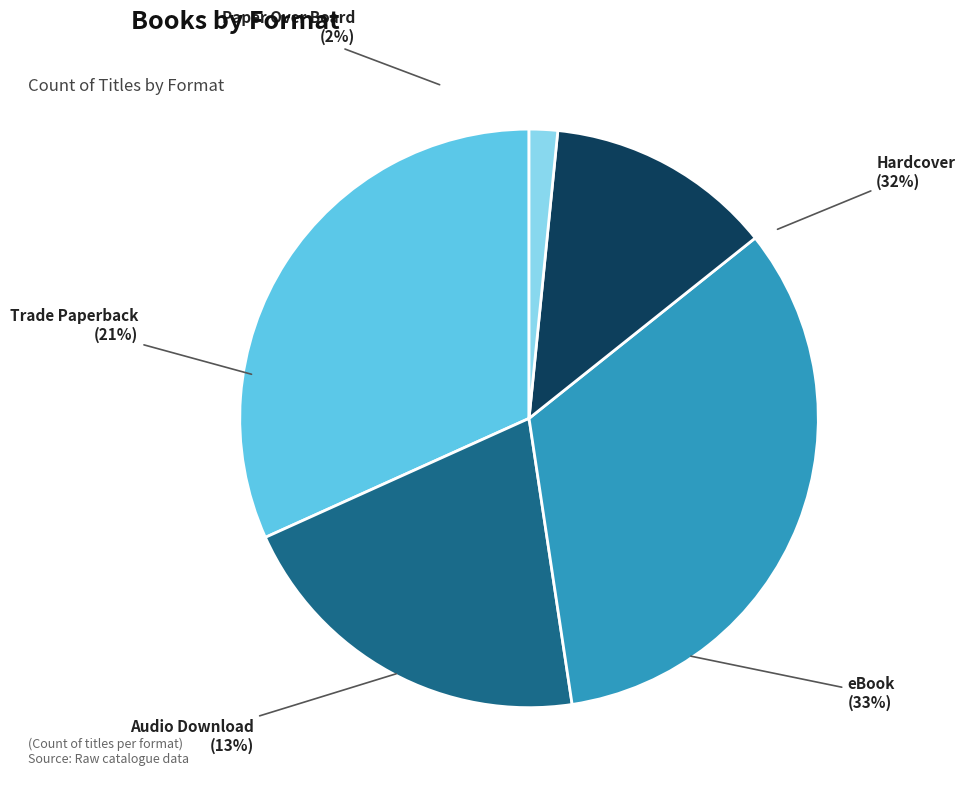

What percentage is the Paper Over Board slice, to the nearest percent?

2%